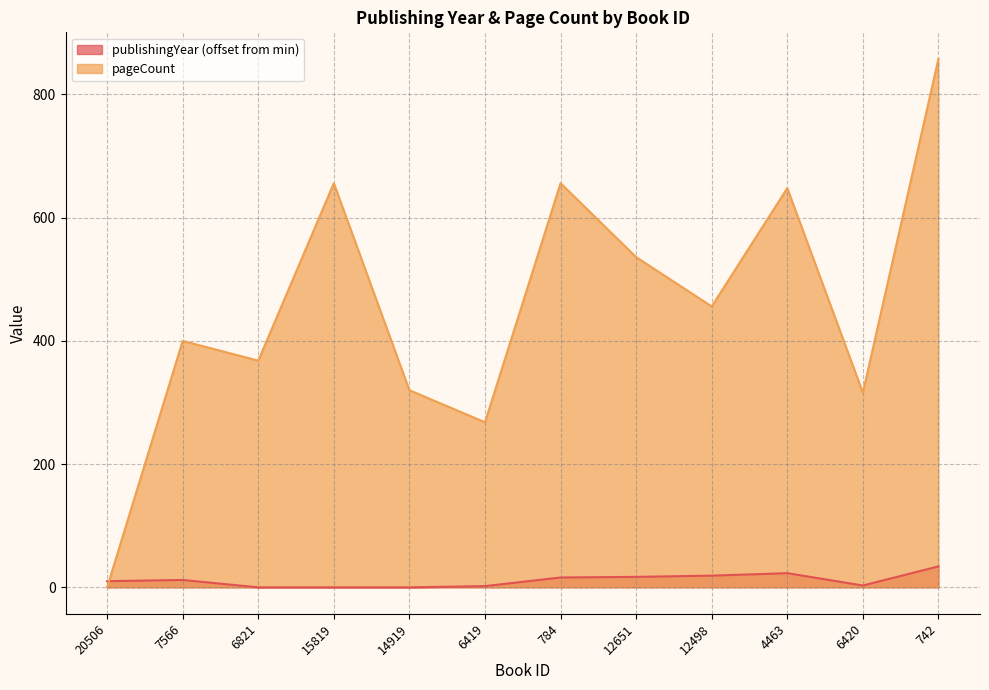

How many lines are shown in the chart?

2